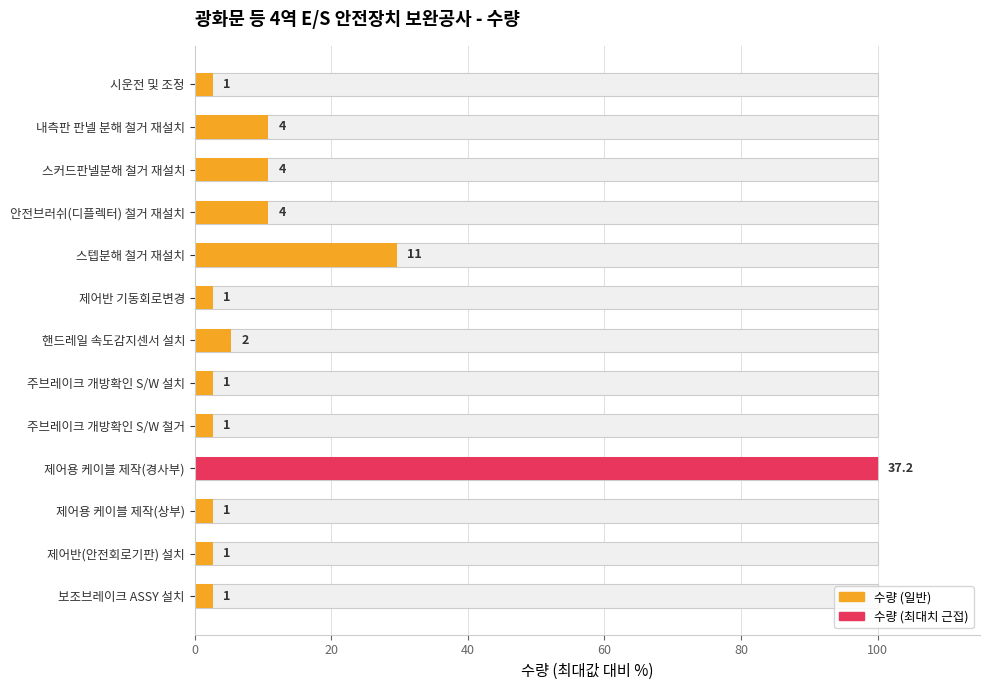

What is the average value?

14.3